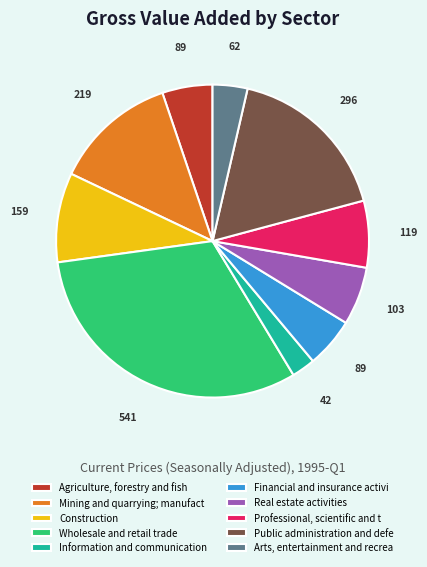

True or false: Mining and quarrying; manufact accounts for 13% of the total.

True